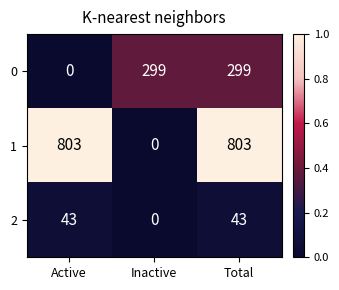

Is the value of 1 at Active greater than the value of 0 at Inactive?

Yes